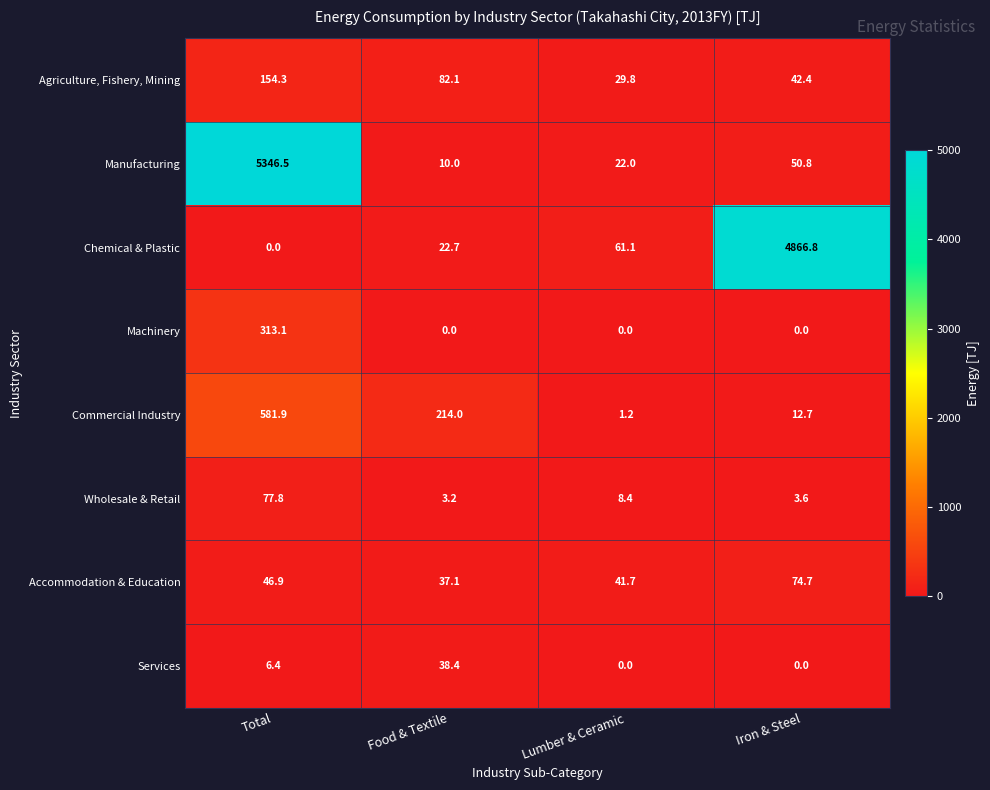

The Manufacturing series shows 5346.5 at Total. True or false?

True